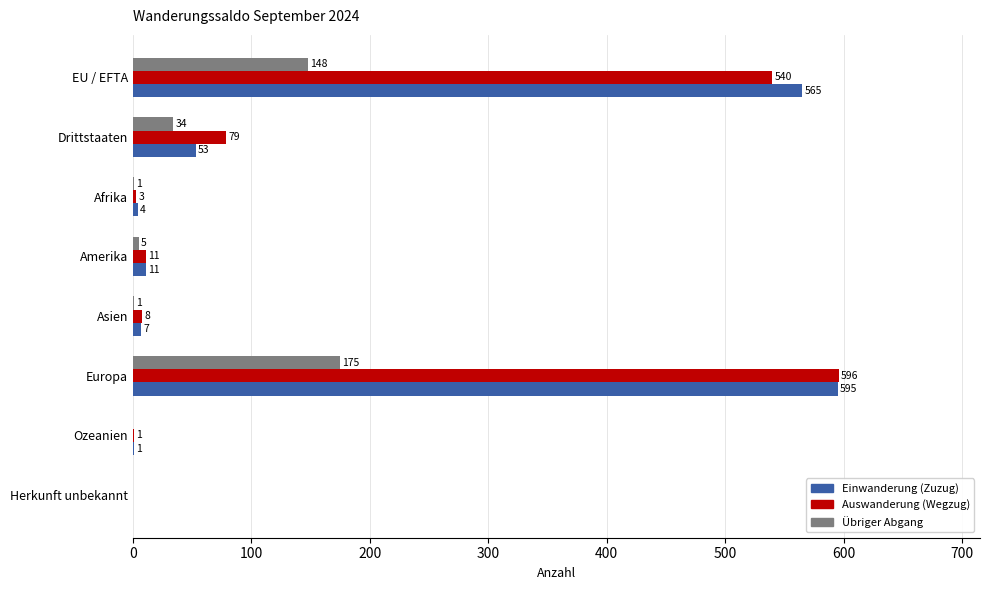

What value does the Einwanderung (Zuzug) series have at Afrika?

4